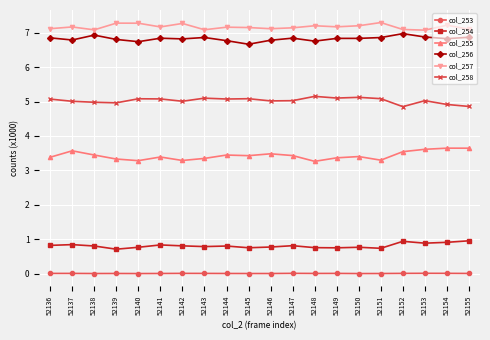

What is the value of the col_257 point at the 15th from the left?

7.2